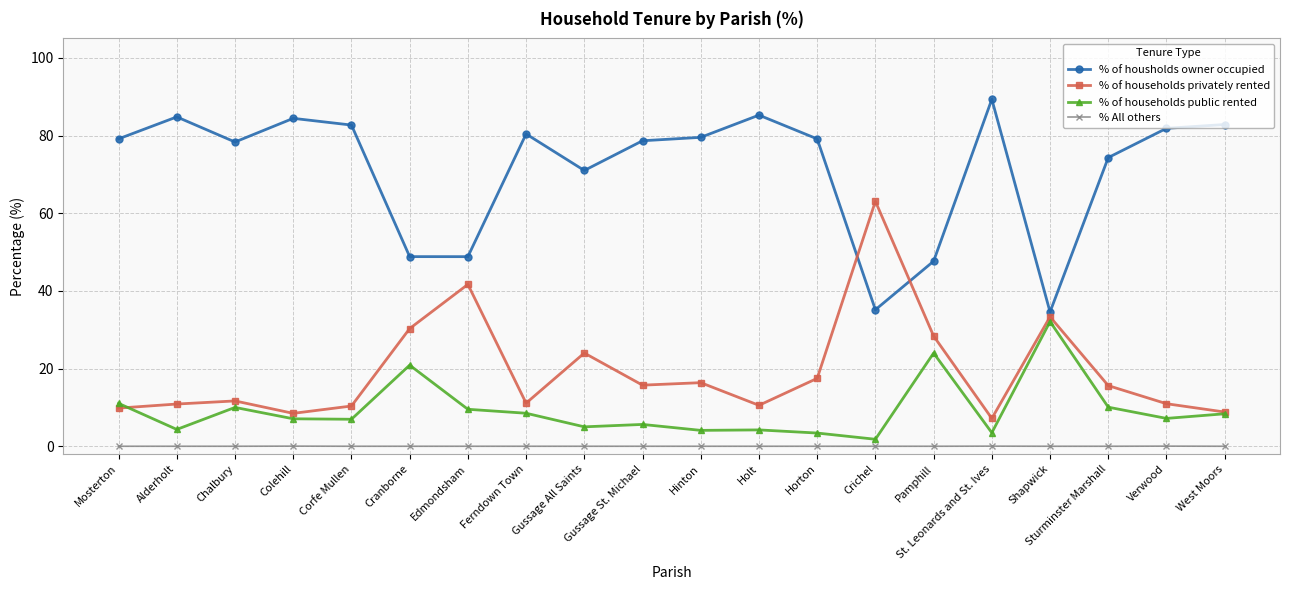

What value does the % of housholds owner occupied series have at Colehill?

84.4